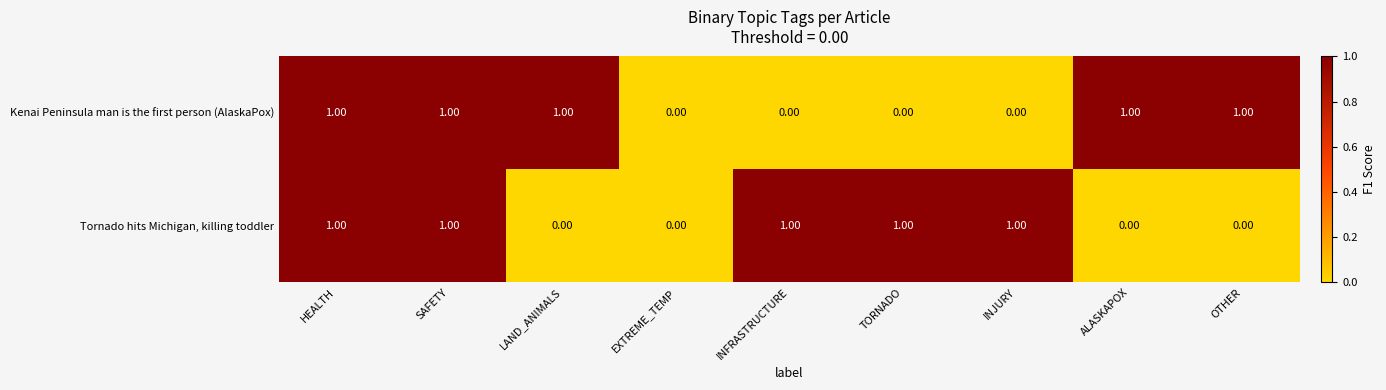

Is the value of Kenai Peninsula man is the first person (AlaskaPox) at ALASKAPOX greater than the value of Tornado hits Michigan, killing toddler at ALASKAPOX?

Yes